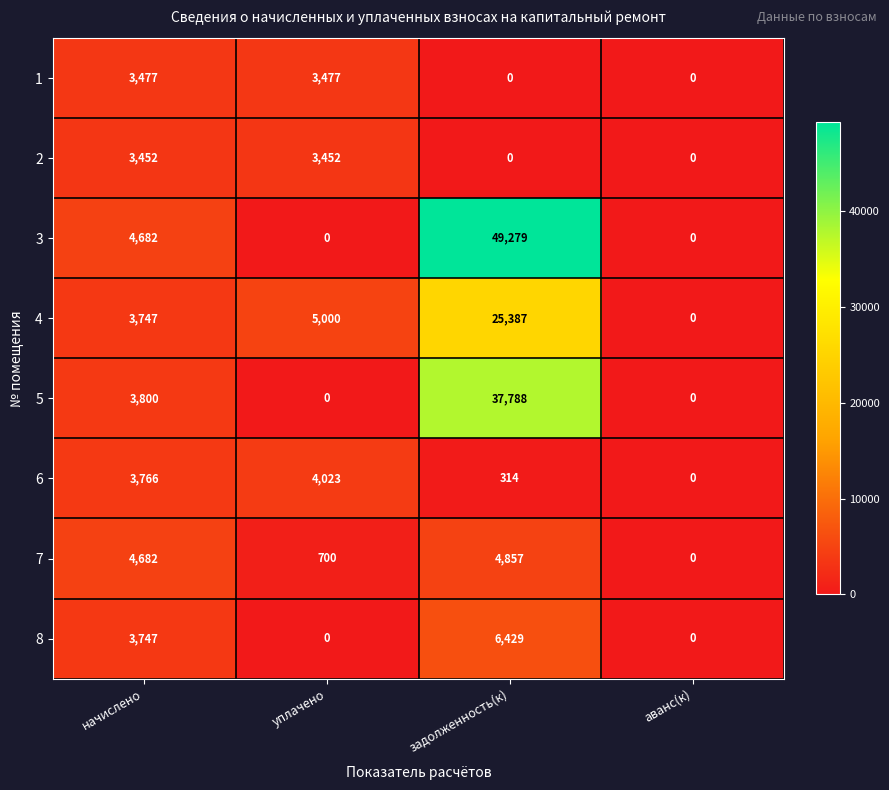

What is the difference between the maximum and second lowest values in the 1 series?

3477